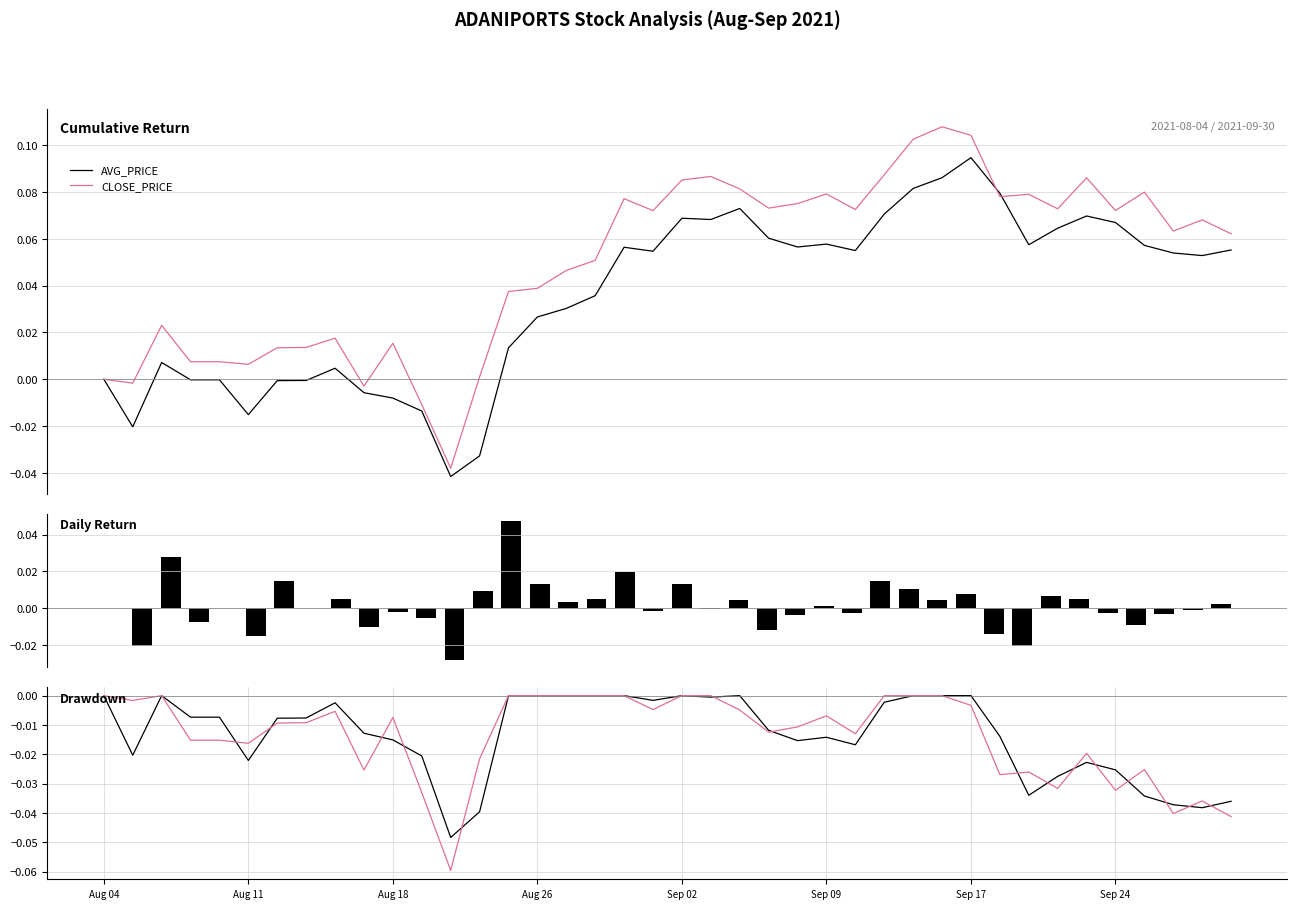

At how many categories does at least one series exceed 0?

35